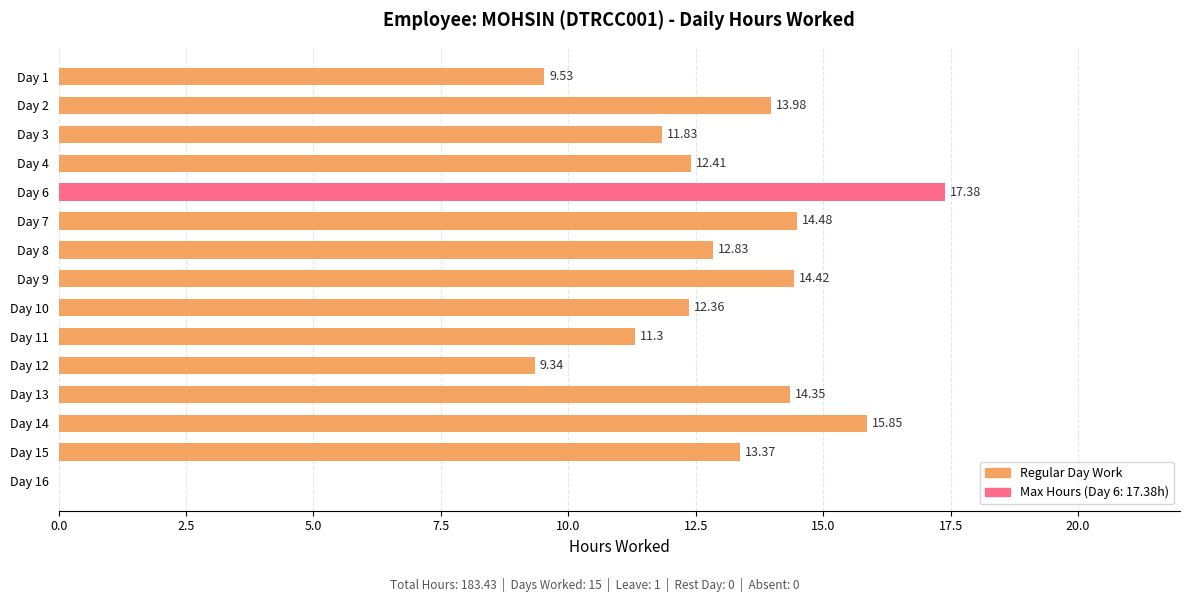

What is the sum of all values?

183.4